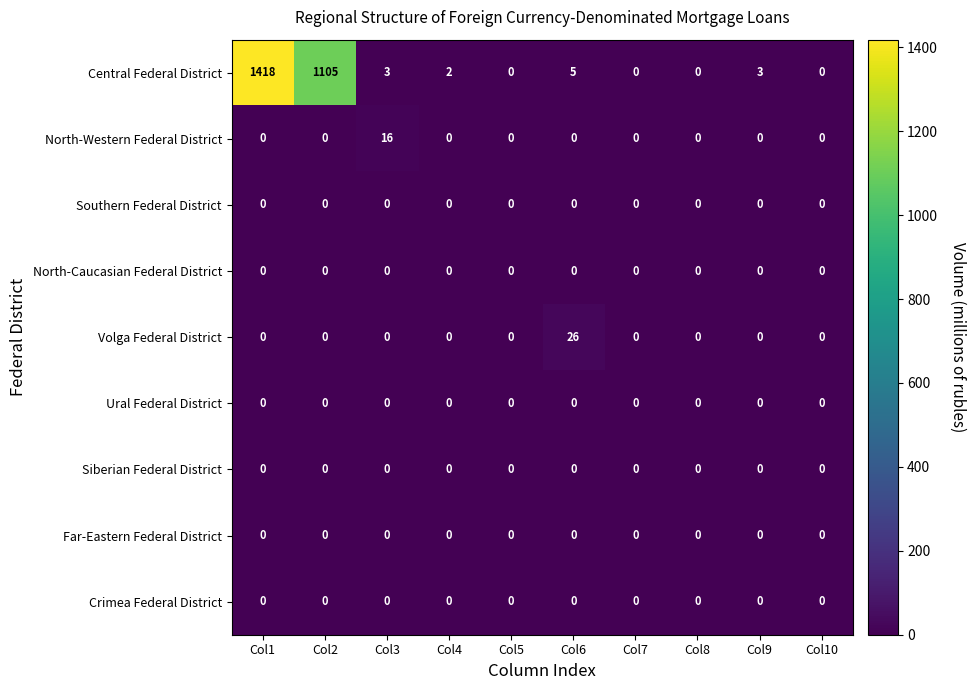

At which category is the sum across all series the highest?

Col1